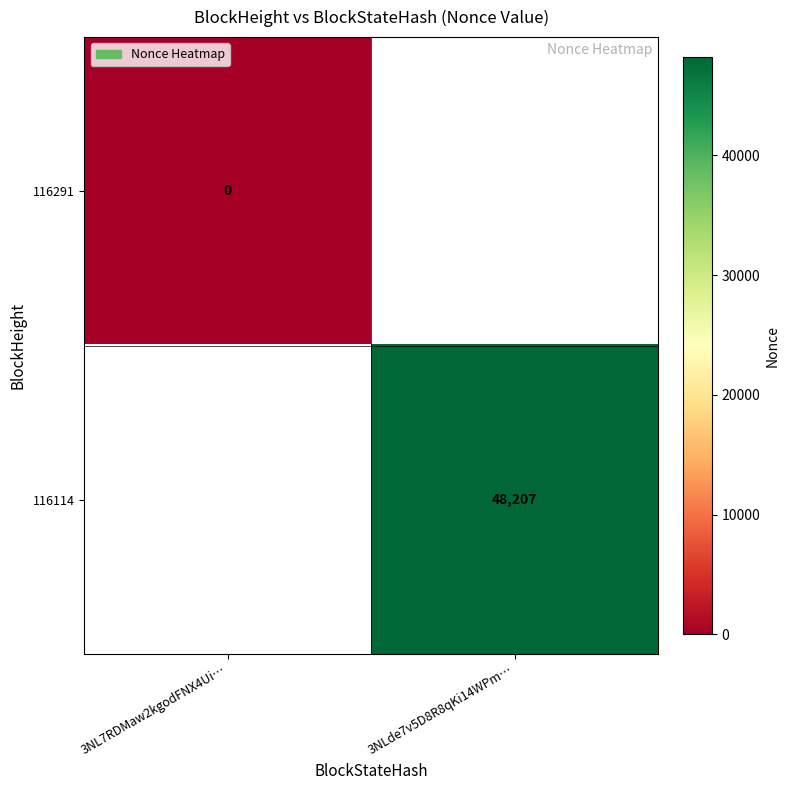

Is it true that 116114 equals 48207 at 3NLde7v5D8R8qKi14WPm…?

True